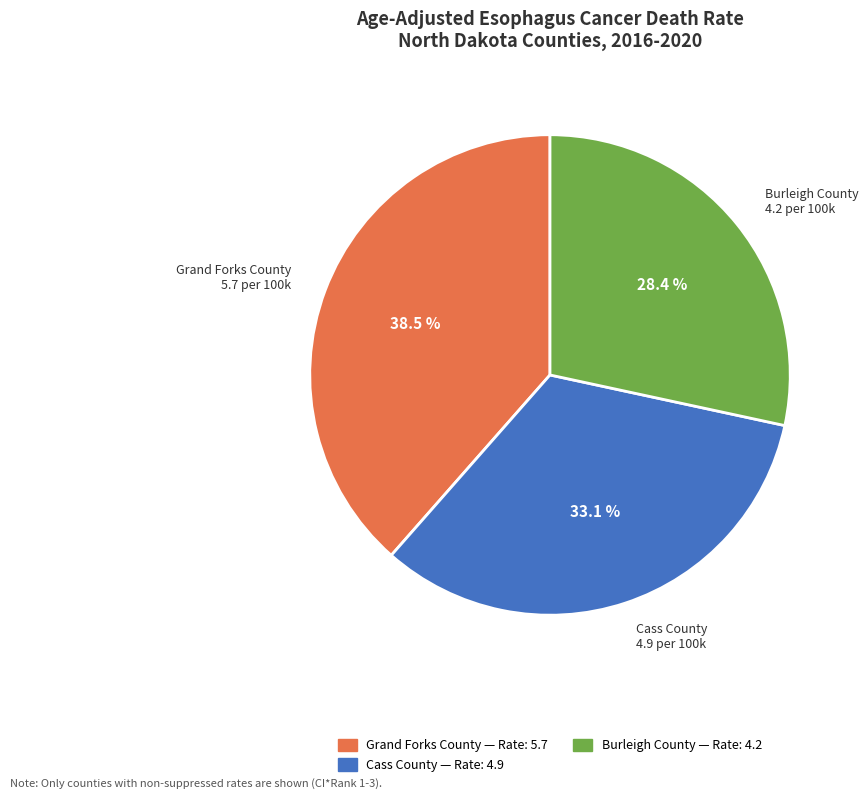

Count the number of slices in the pie.

3